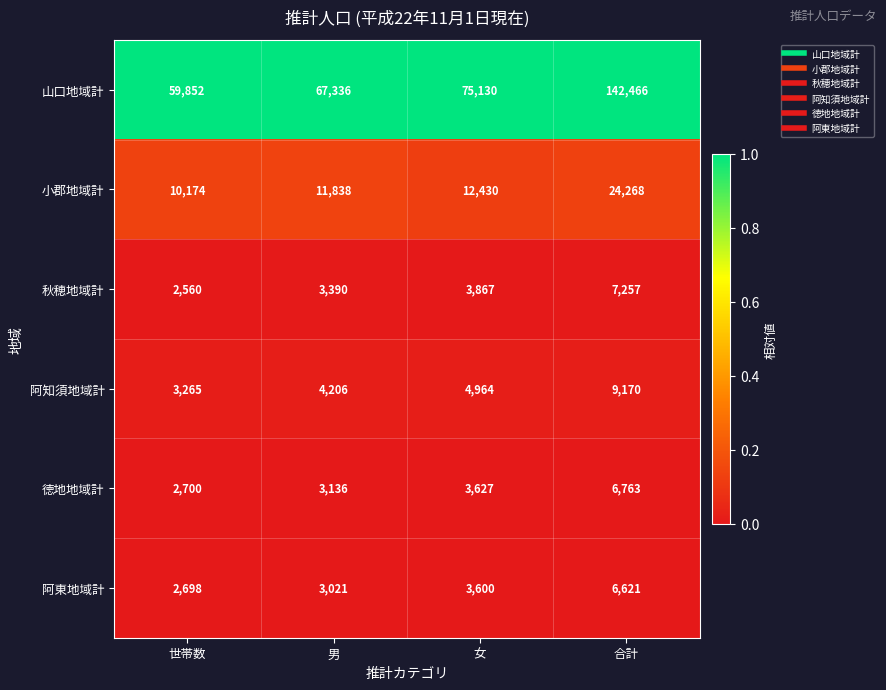

Reading left to right, what are all the values shown in this chart?

山口地域計: 世帯数=59852	男=67336	女=75130	合計=142466
小郡地域計: 世帯数=10174	男=11838	女=12430	合計=24268
秋穂地域計: 世帯数=2560	男=3390	女=3867	合計=7257
阿知須地域計: 世帯数=3265	男=4206	女=4964	合計=9170
徳地地域計: 世帯数=2700	男=3136	女=3627	合計=6763
阿東地域計: 世帯数=2698	男=3021	女=3600	合計=6621